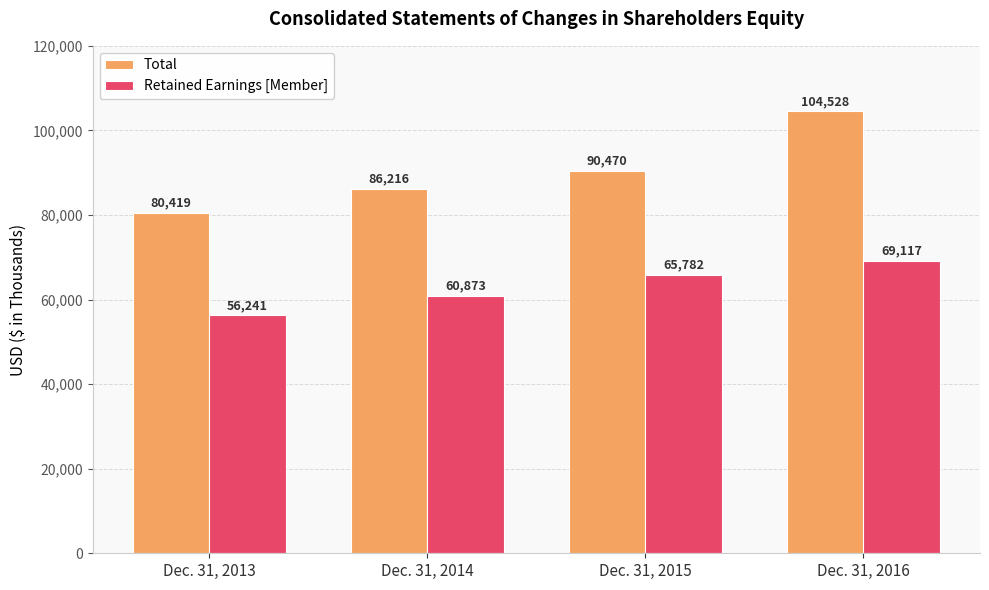

Rank the series by their maximum value, from highest to lowest.

Total, Retained Earnings [Member]